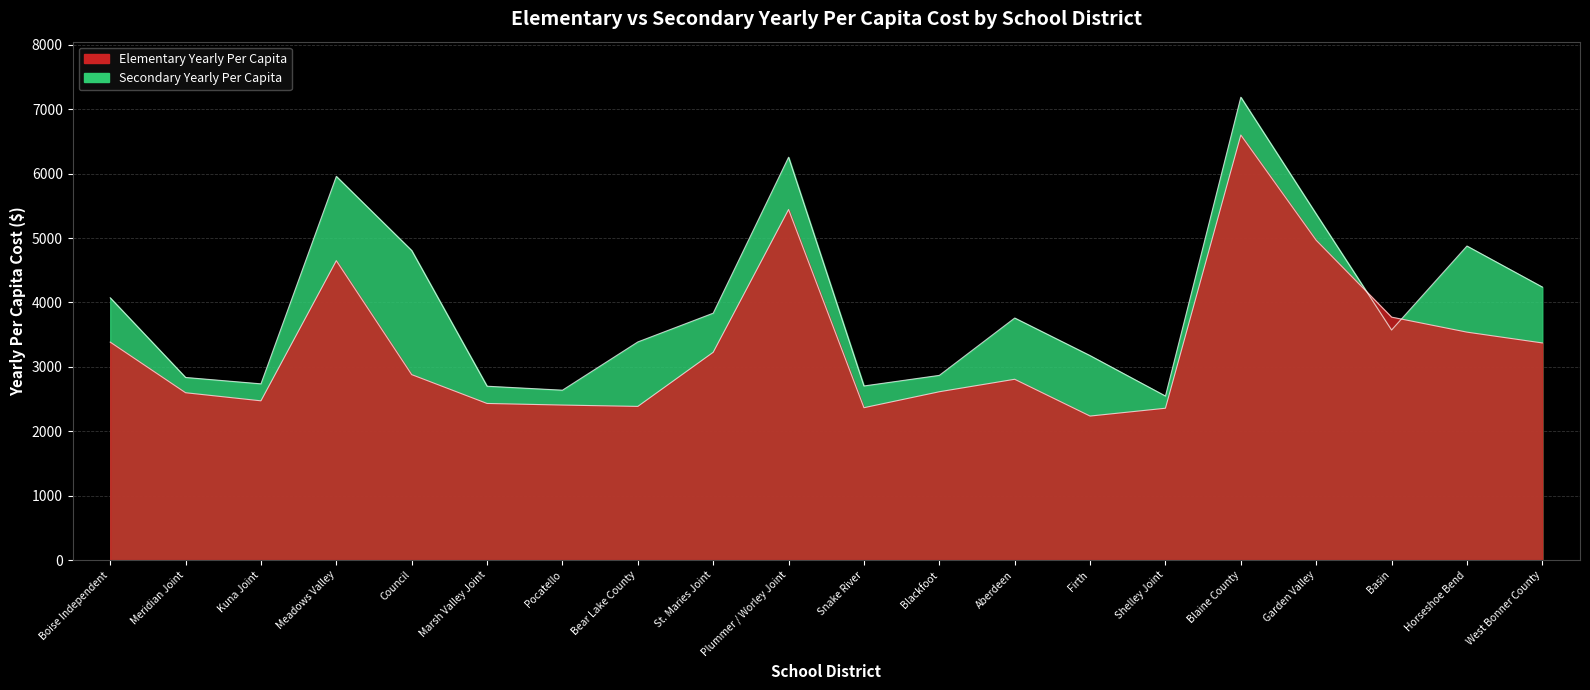

What is the label of the 10th point from the right?

Snake River